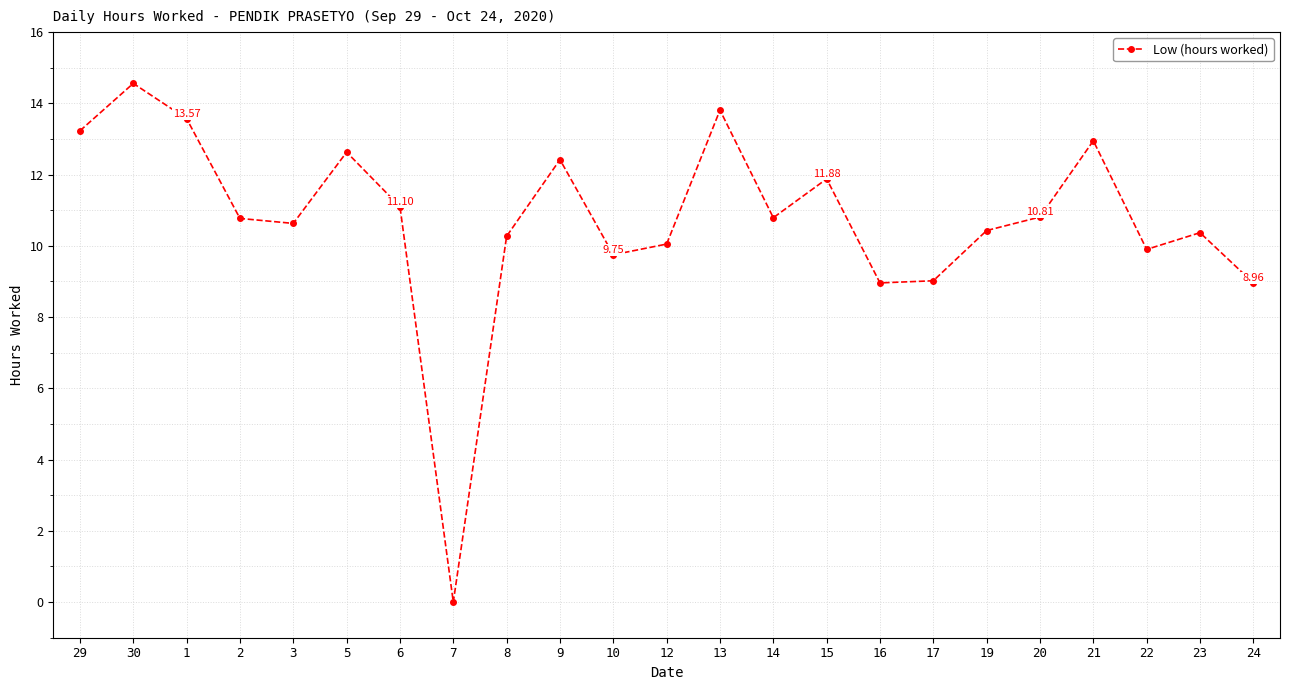

What is the sum of all values?

246.9